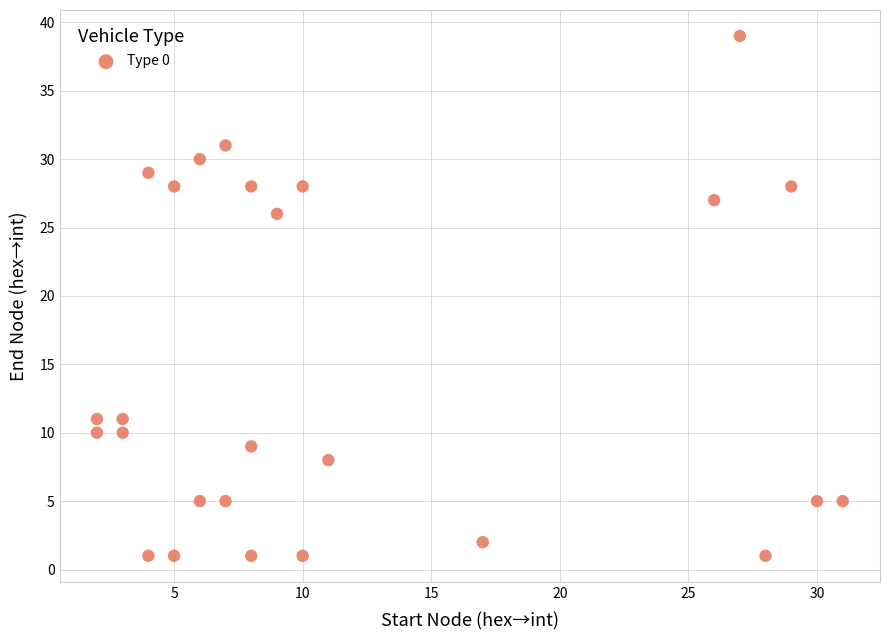

What is the range of X values (max minus min)?

29